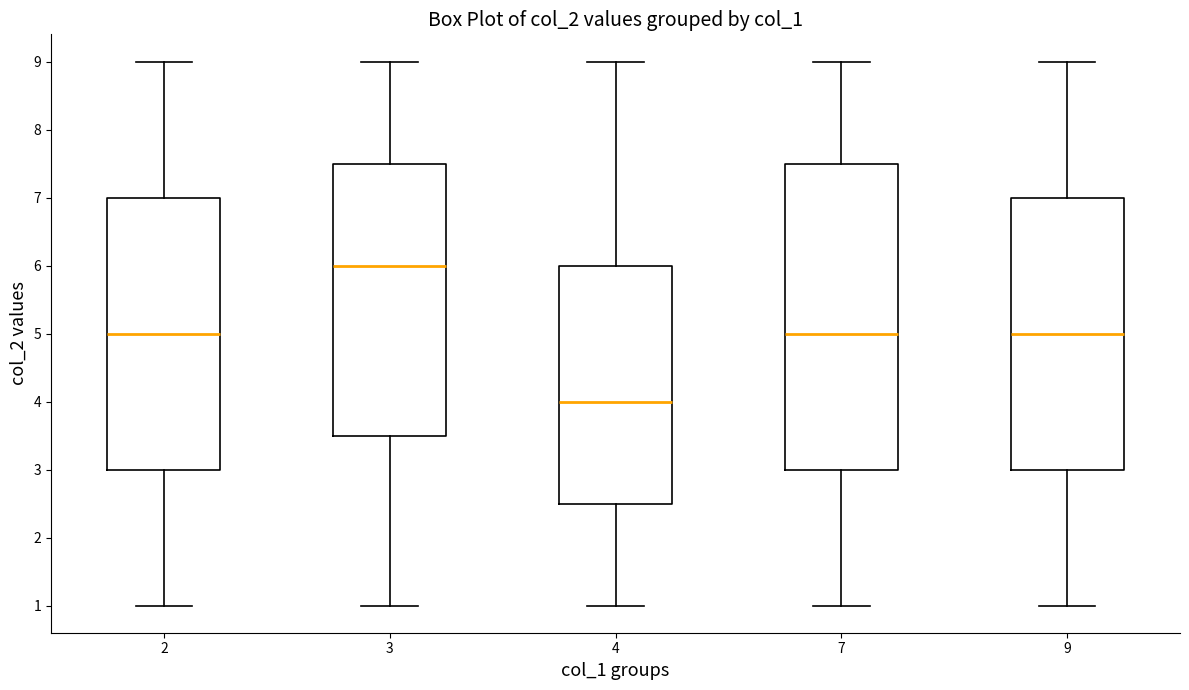

Where does the median line of the box at x = 4 sit on the y-axis? The values are not printed on the chart, so give them approximately, as read against the axis.

4.0